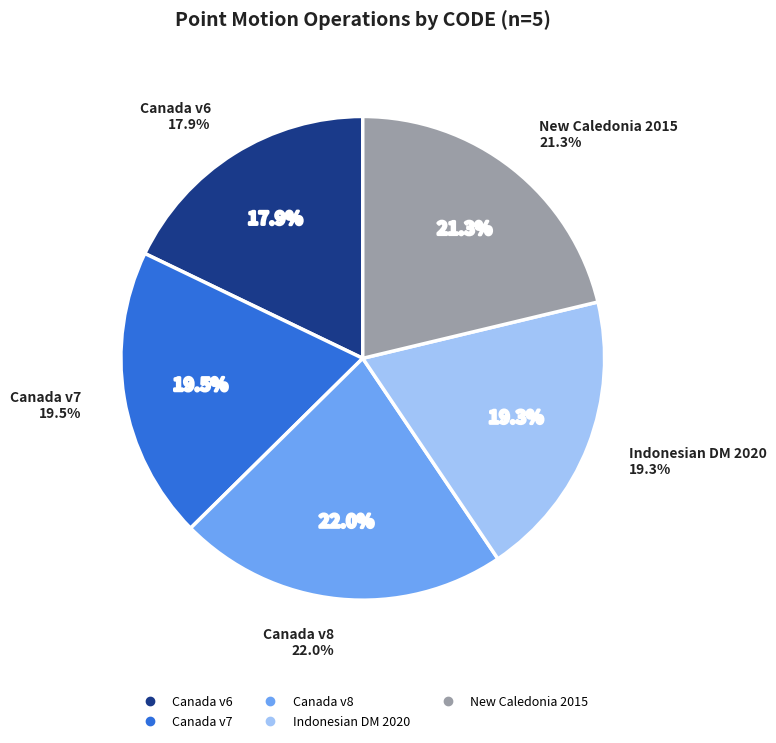

Do Indonesian Deformation Model 2020 and Canada velocity grid v6 together represent more than half of the pie?

No